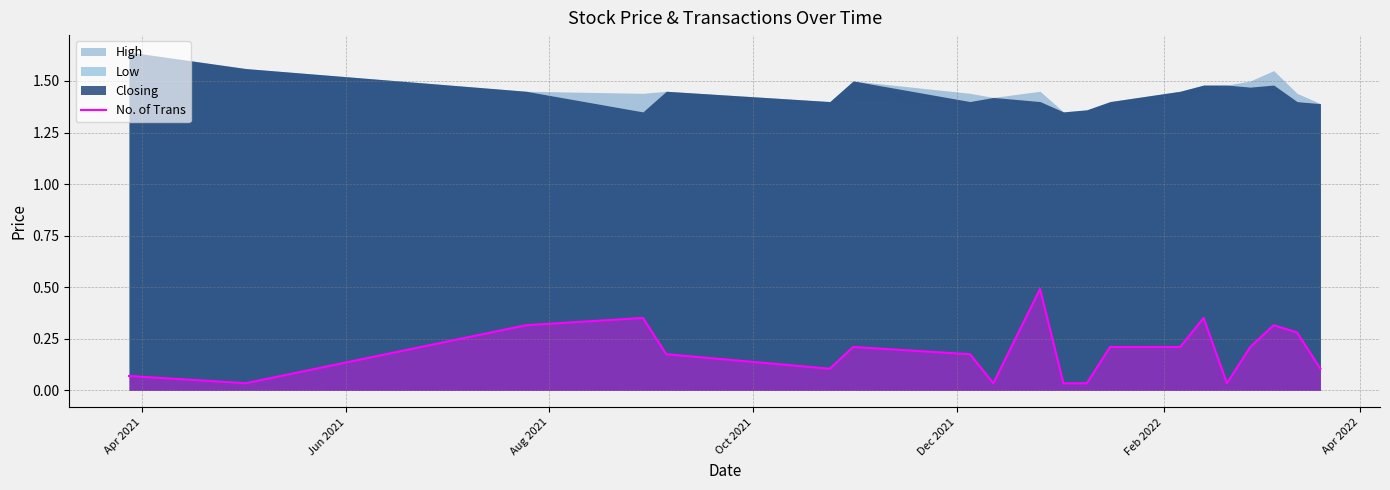

What is the average value?

0.2